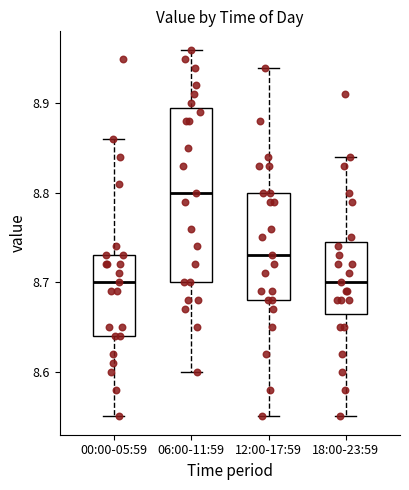

Comparing the boxes themselves (not the whiskers), which one is the tallest?

06:00-11:59